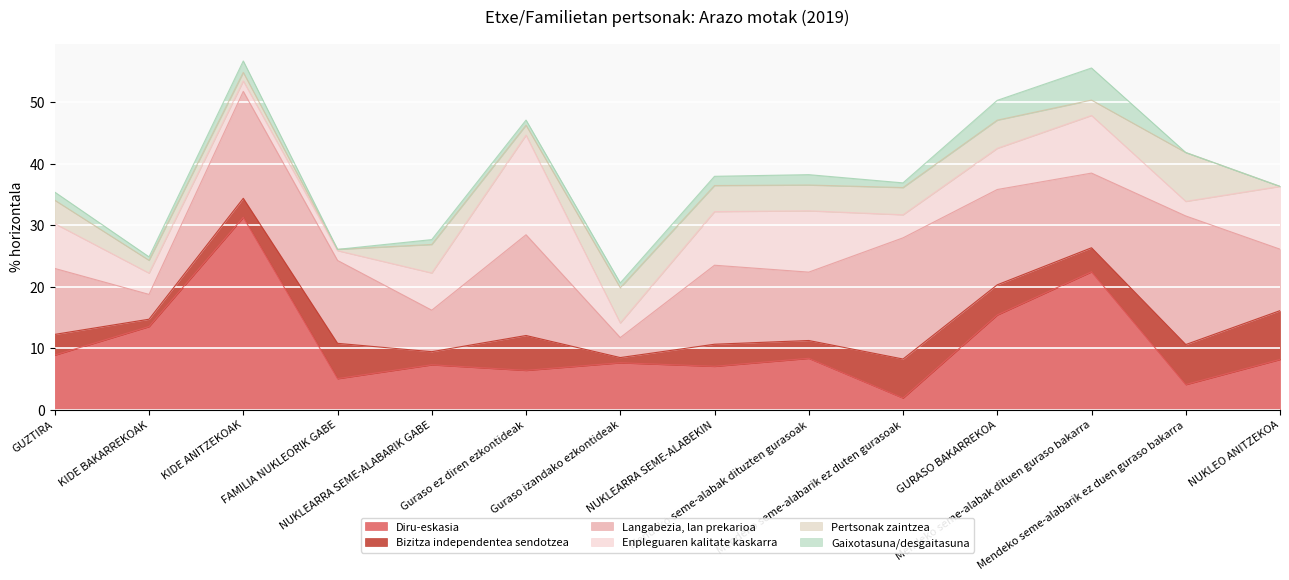

Which series has the largest range (max minus min)?

Diru-eskasia